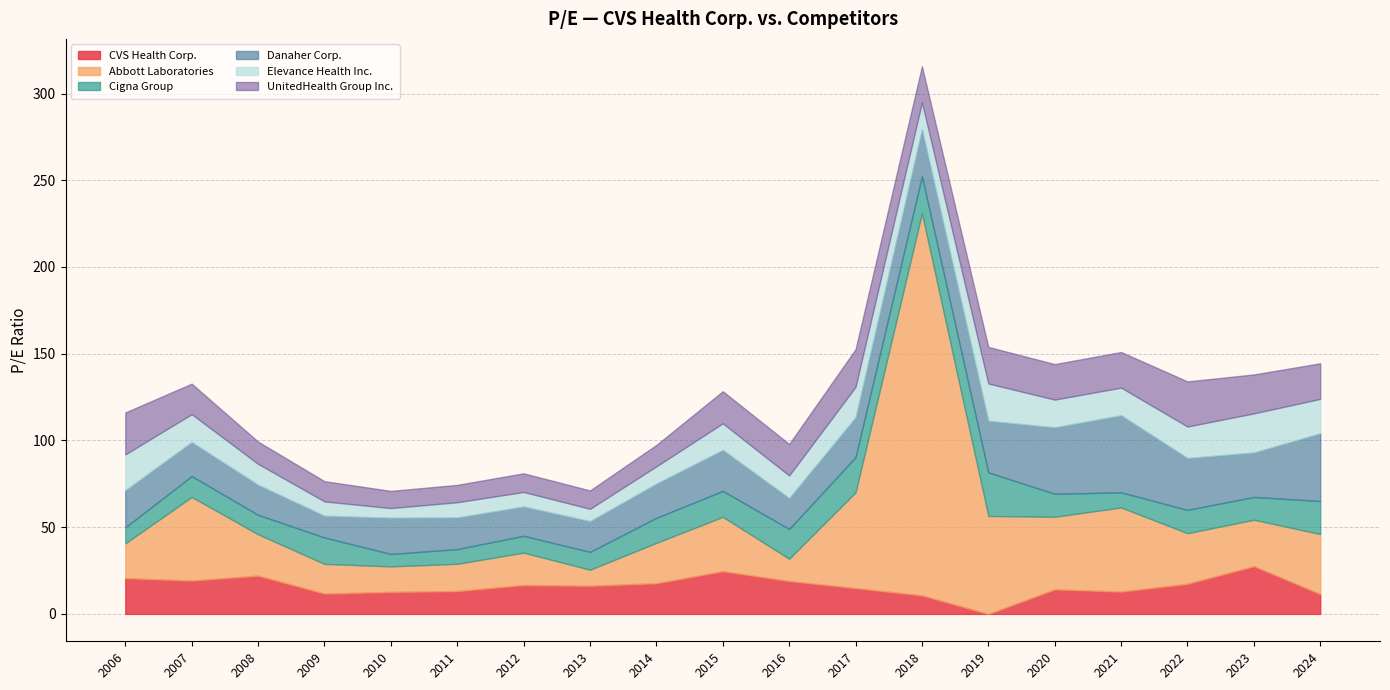

How many intersections are there between CVS Health Corp. and Danaher Corp.?

6